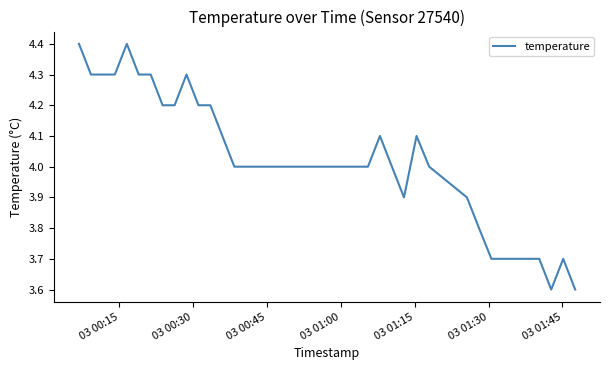

What is the difference between the maximum and minimum values?

0.8